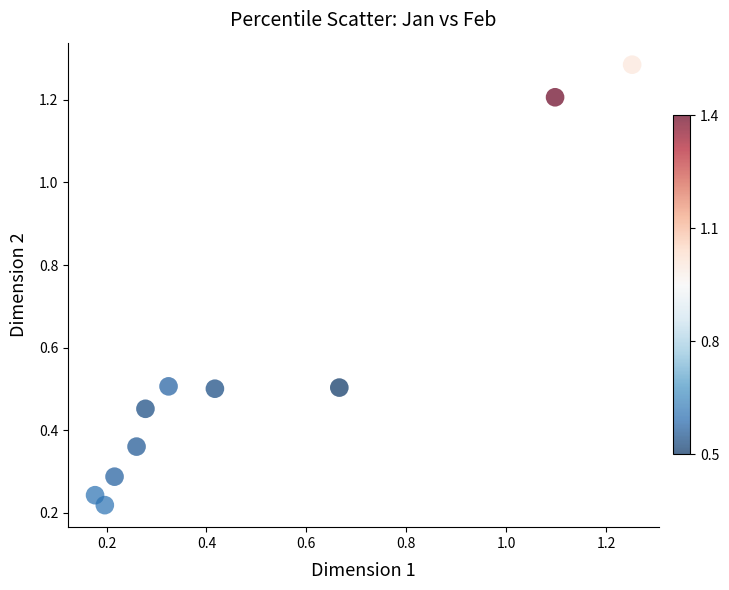

What is the range of X values (max minus min)?

1.1